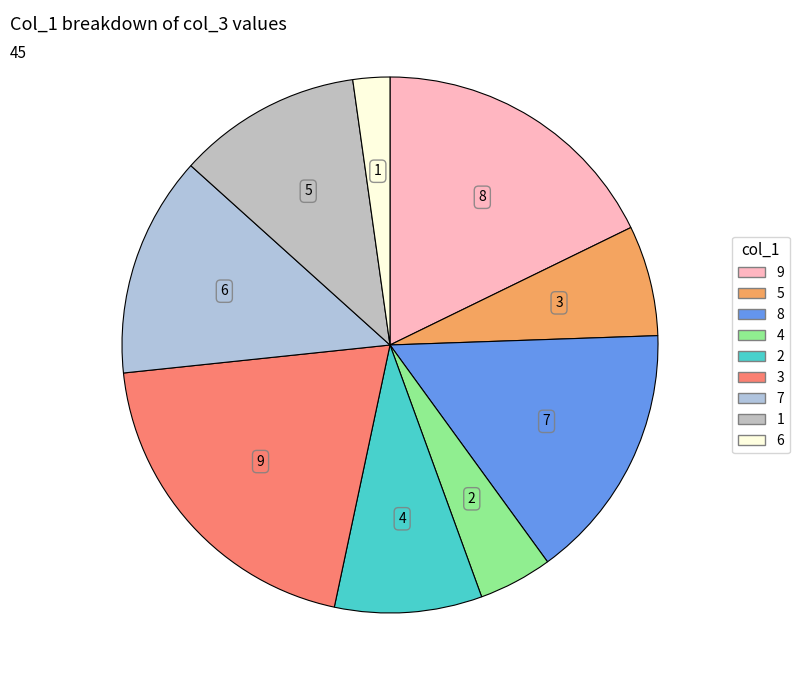

Which category has the biggest portion of the pie?

3